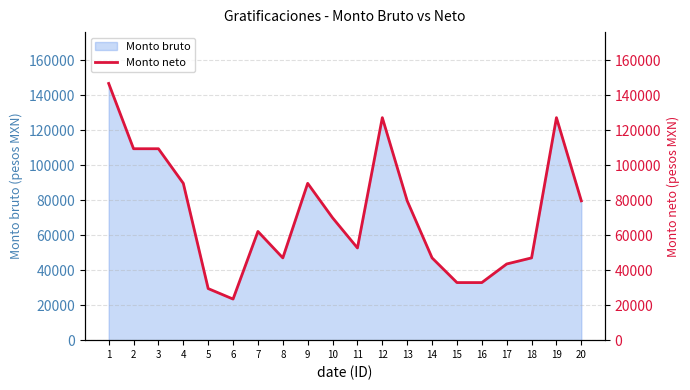

How many interior local valleys (lower than both neighbors) does the data have?

3